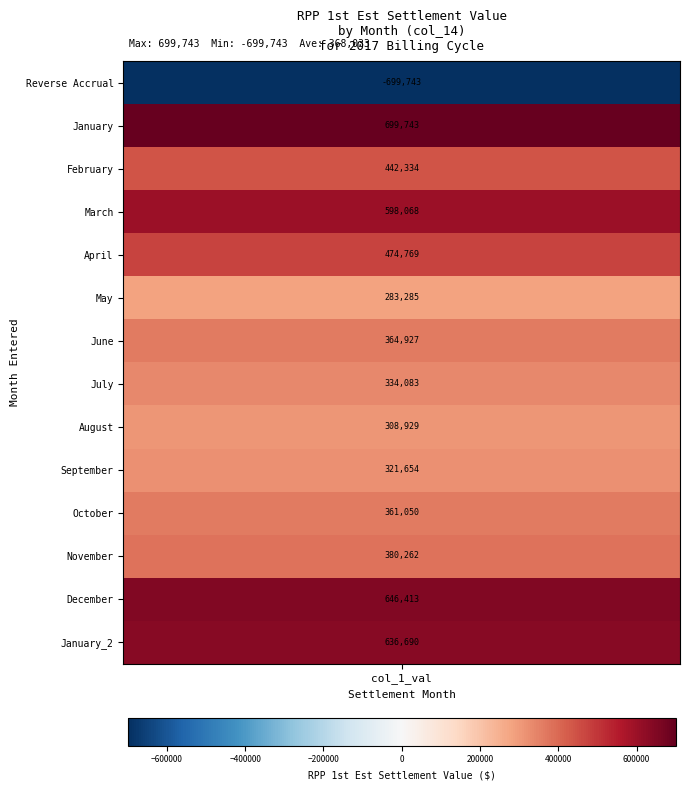

Where is the data nearest to the value 0?

May